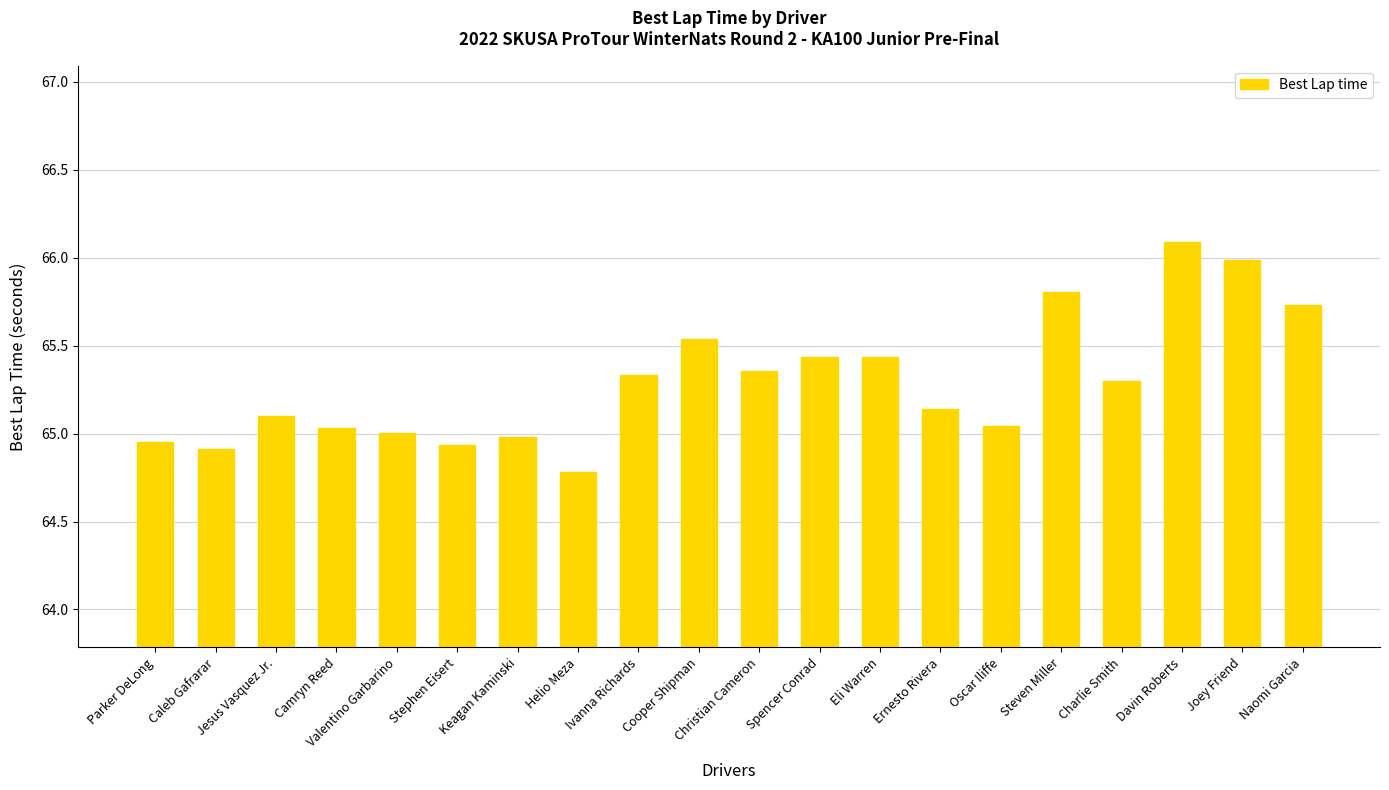

What is the change in value from Spencer Conrad to Naomi Garcia?

+0.3